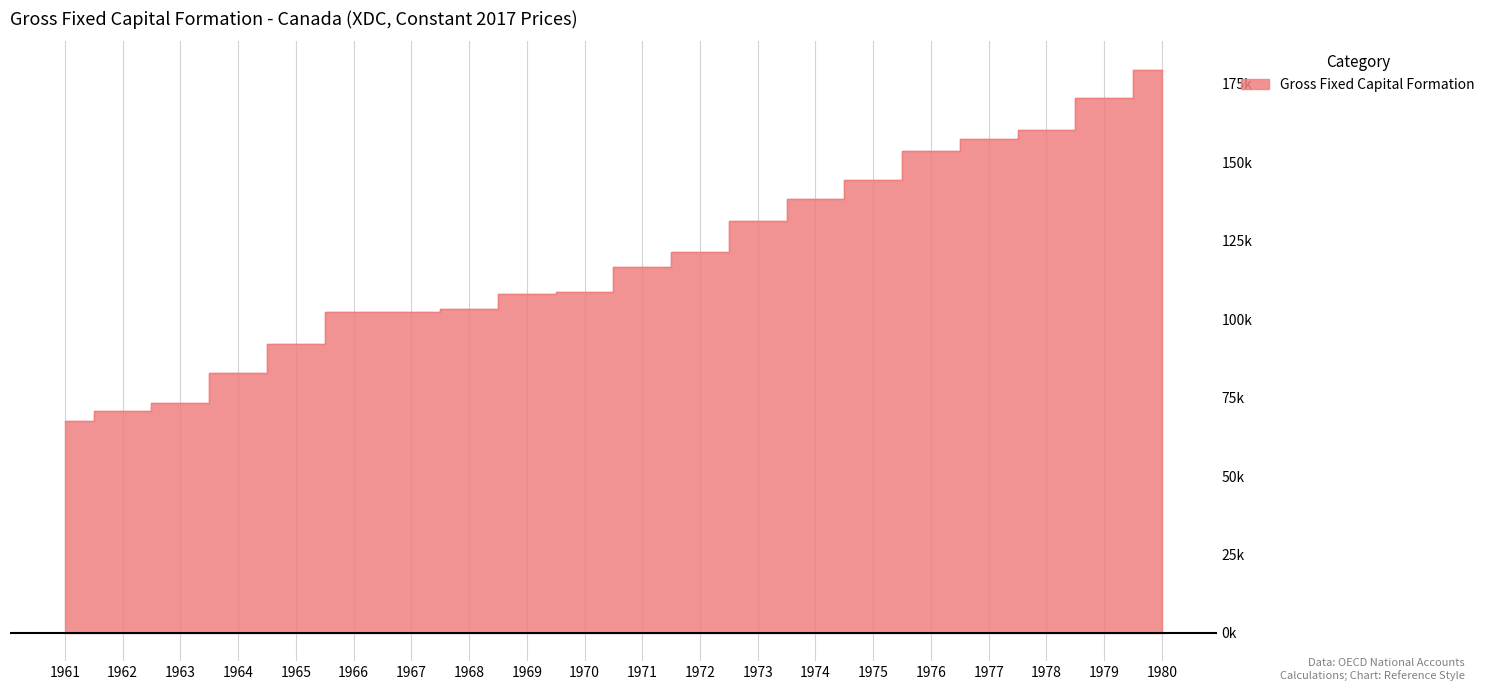

Read the value at 1972, to the nearest 100.

121400